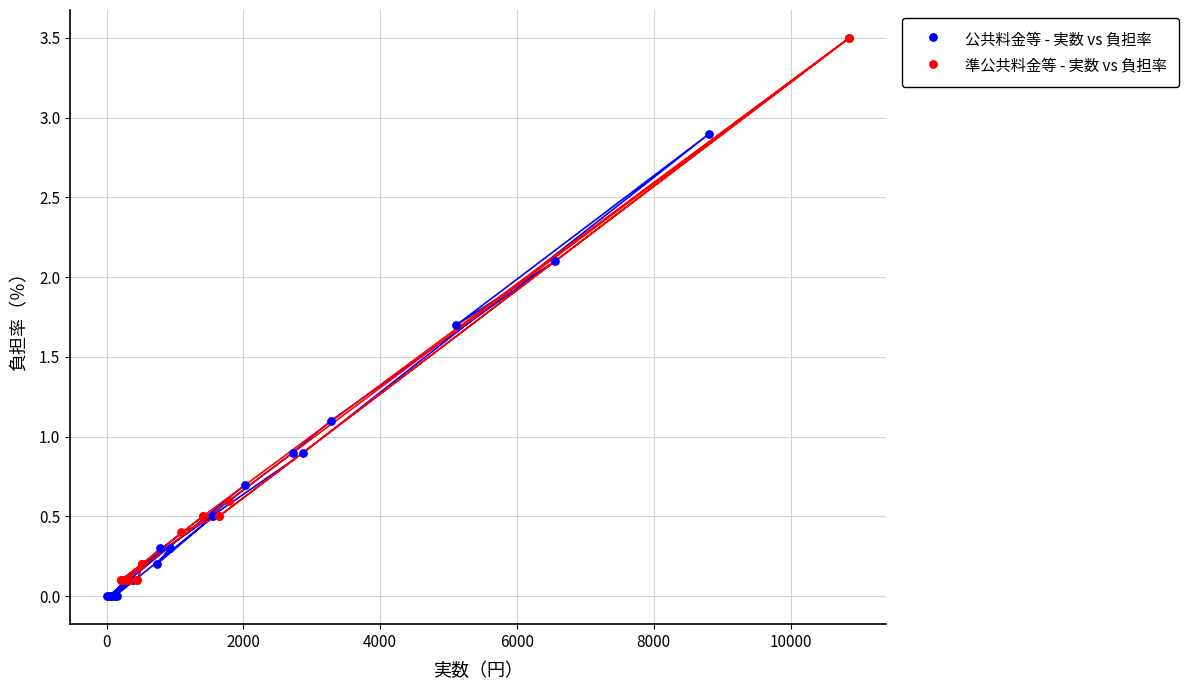

Which series contains the highest Y value?

準公共料金等 - 実数 vs 負担率